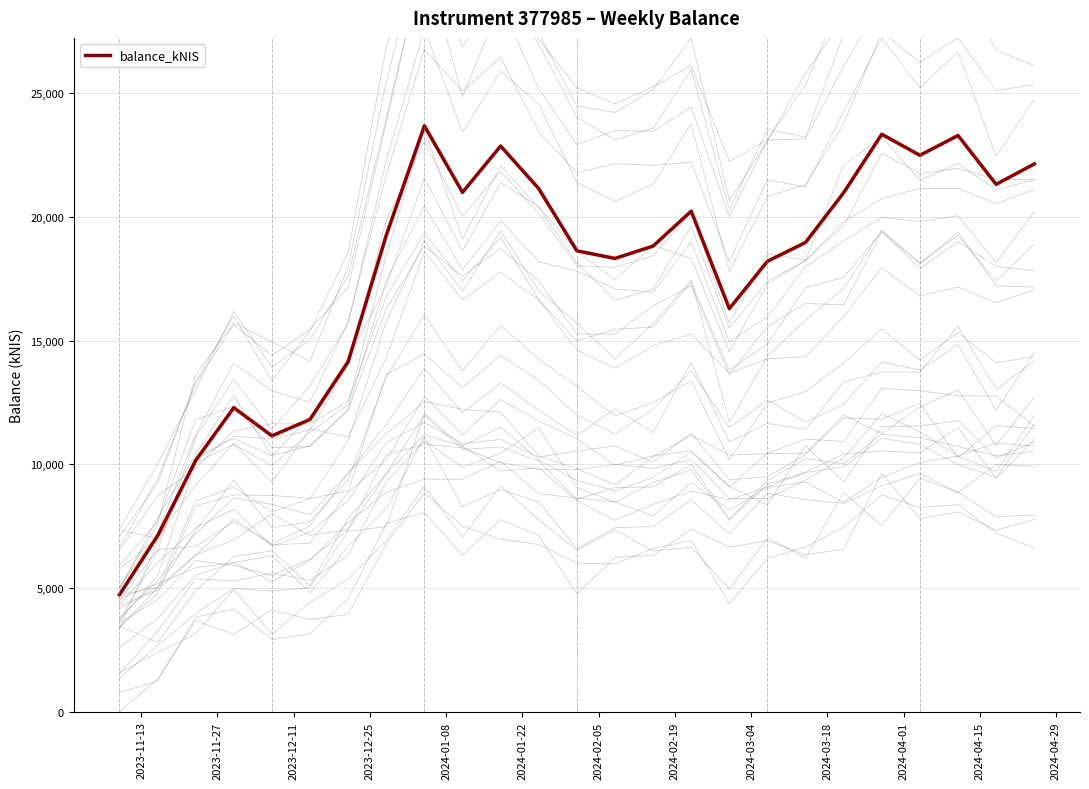

What is the maximum value for balance_kNIS?

23681.7